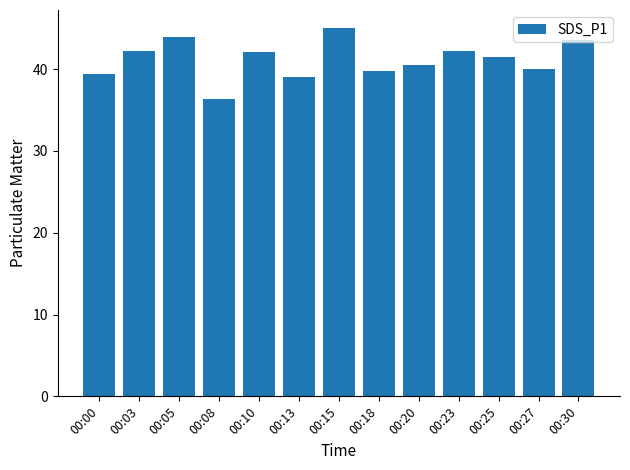

What is the value of the 2nd bar from the left?

42.2